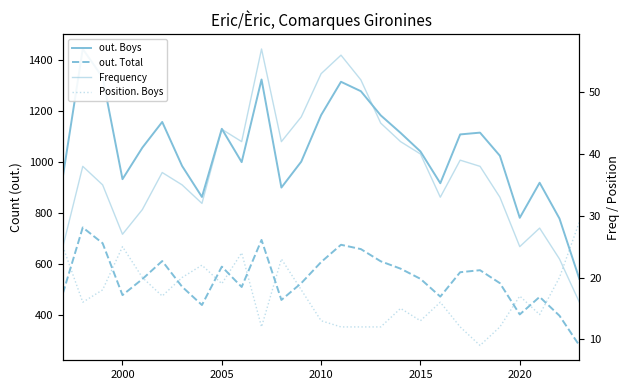

Reading right to left, list all the values displayed in this chart.

out. Boys: 541	778	919	781	1025	1116	1109	917	1042	1115	1184	1279	1316	1185	1002	900	1325	1000	1131	863	985	1158	1057	933	1333	1445	944
out. Total: 279	396	470	401	524	575	567	471	541	581	610	658	675	607	524	458	694	509	589	438	510	611	540	477	681	743	484
Frequency: 16	23	28	25	33	38	39	33	40	42	45	52	56	53	46	42	57	42	44	32	35	37	31	27	35	38	25
Position. Boys: 29	20	14	17	12	9	12	16	13	15	12	12	12	13	18	23	12	24	19	22	20	17	20	25	18	16	25